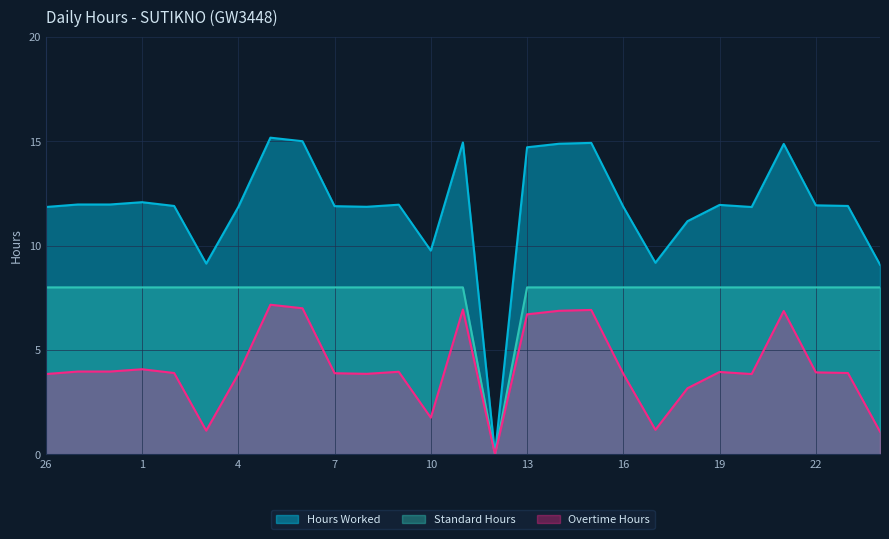

Which category has the lowest value in the Overtime Hours series?

12